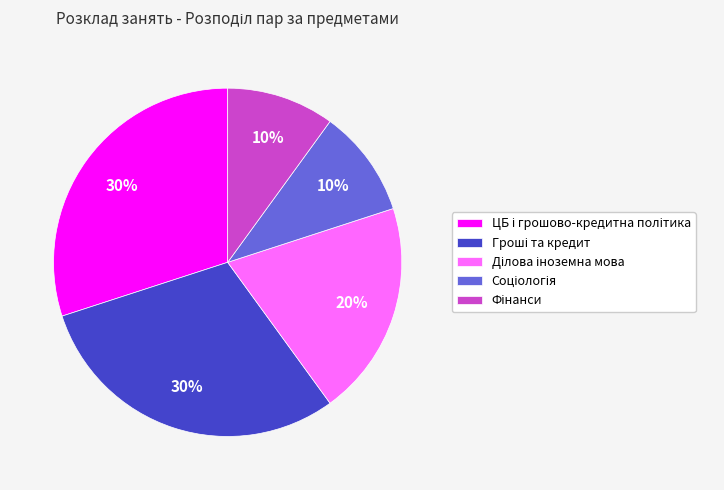

Is there a majority slice in this chart?

No